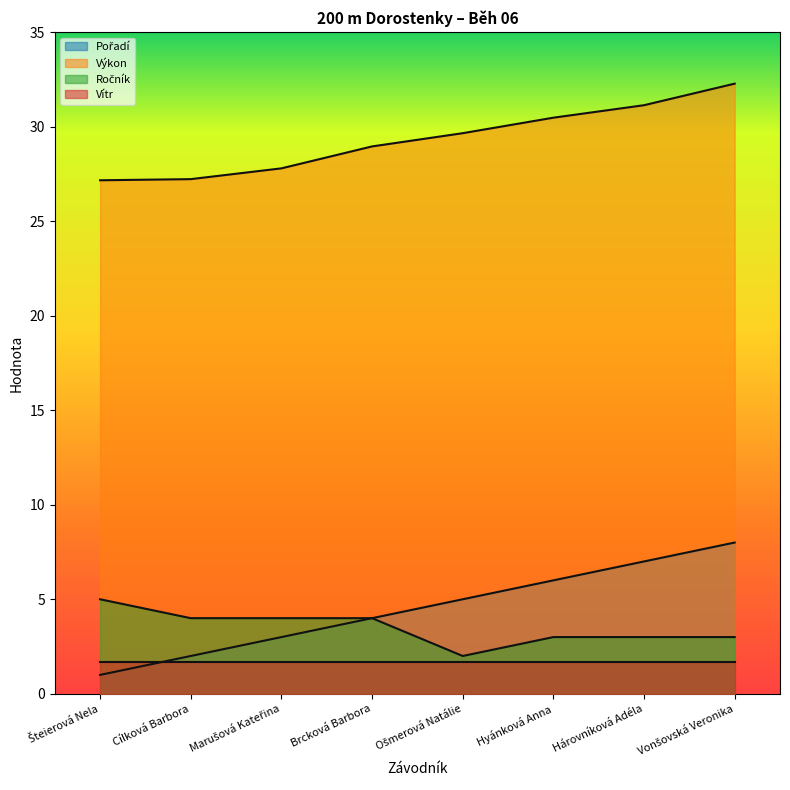

Is it true that Pořadí equals 13.9 at Vonšovská Veronika?

False